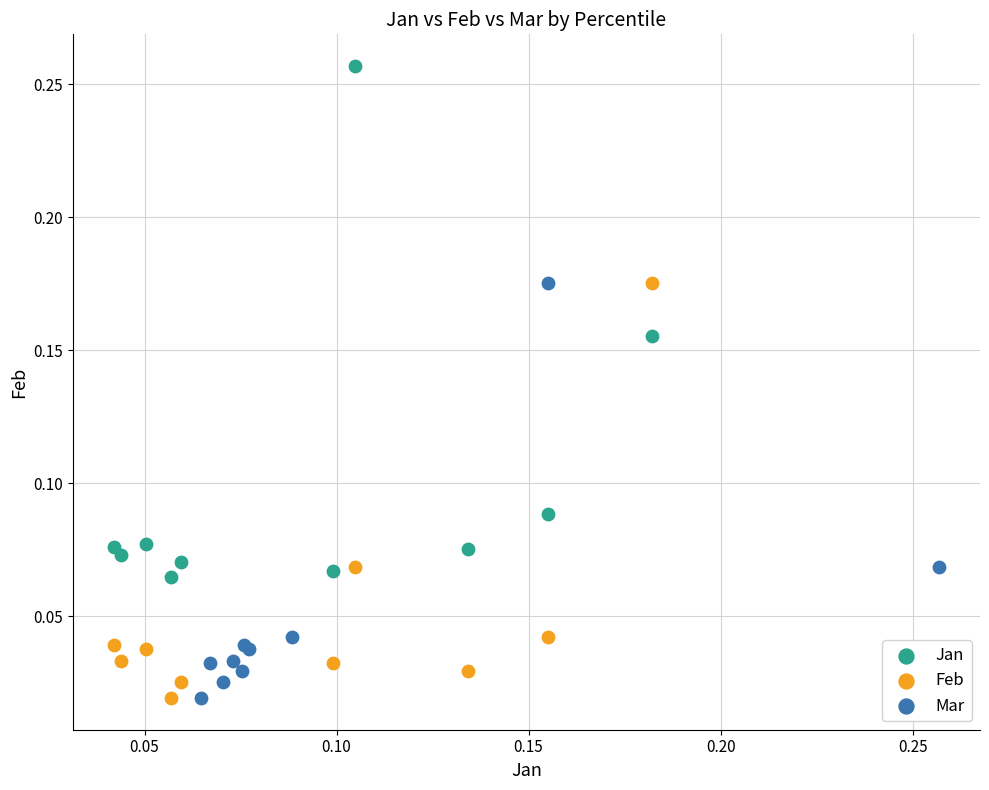

Which series has the widest spread of Y values?

Jan